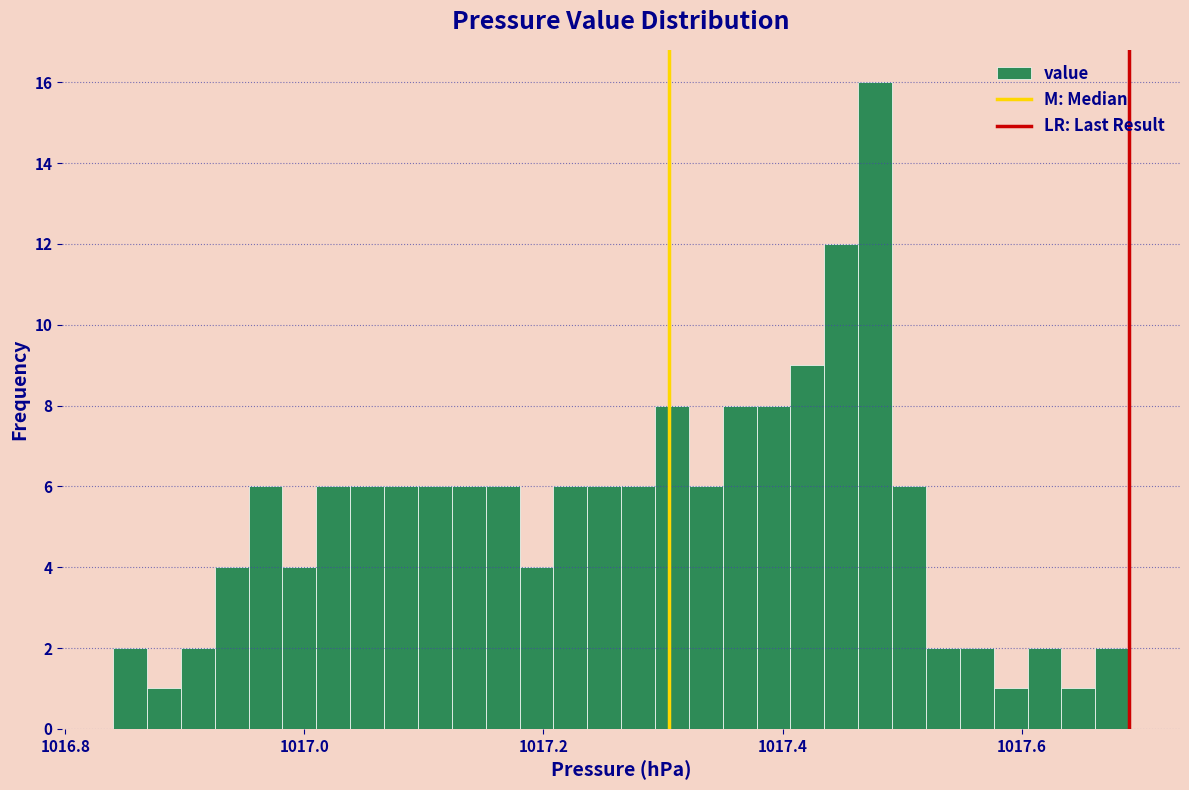

Read against the x-axis, roughly where is the centre of the tallest bar?

1017.48